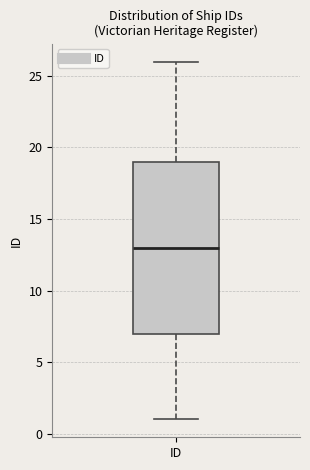

Where is the lower edge of the box for ID on the y-axis? The values are not printed on the chart, so give them approximately, as read against the axis.

7